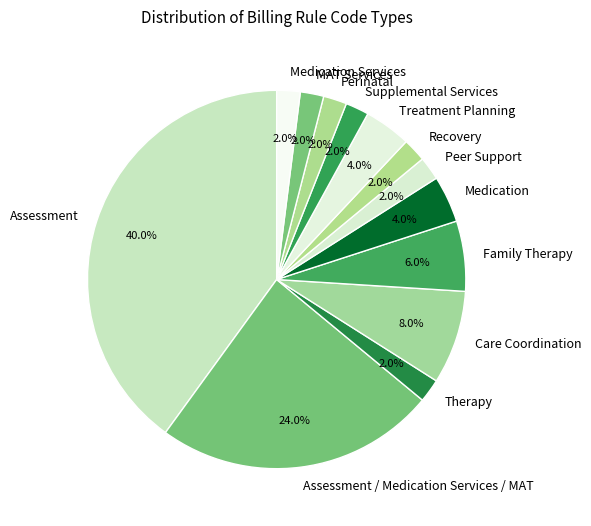

What is the ratio of the value at Medication Services to the value at Recovery?

1.0